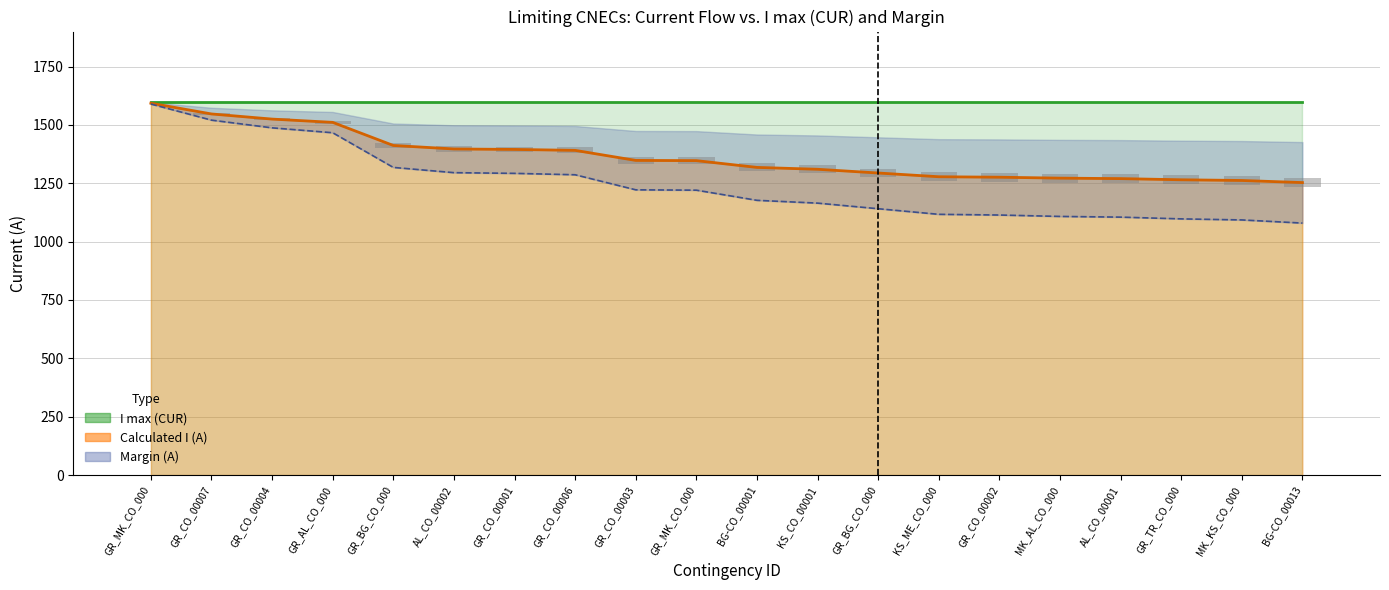

What is the total value across all series at GR_CO_00003?

2570.0